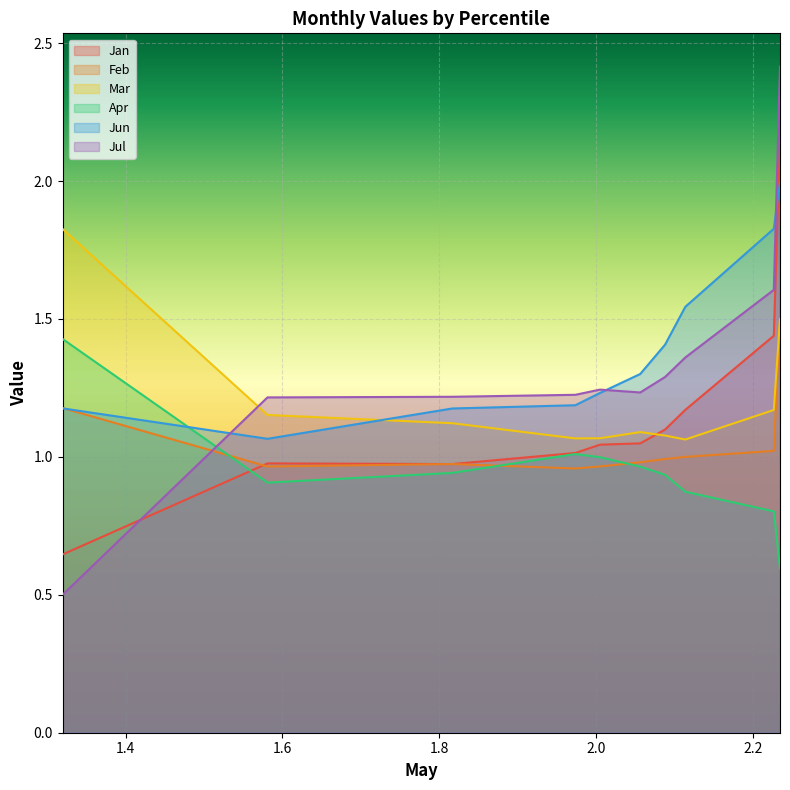

What is the greatest value displayed?

2.4